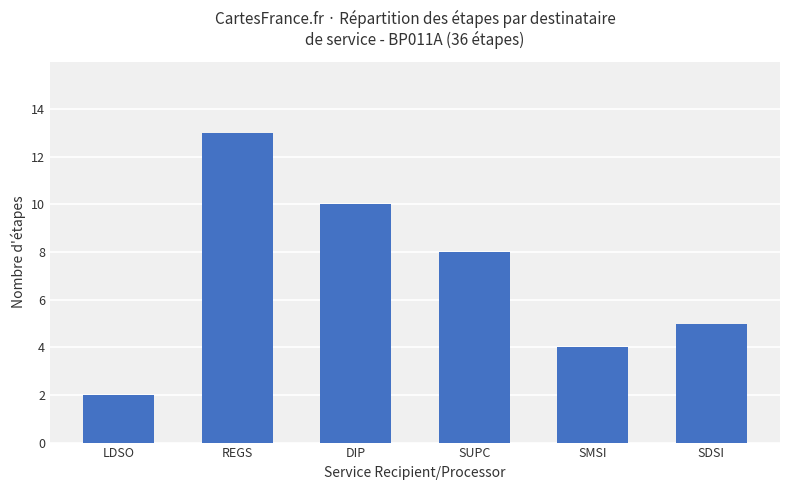

List the labels in order of value, smallest first.

LDSO, SMSI, SDSI, SUPC, DIP, REGS